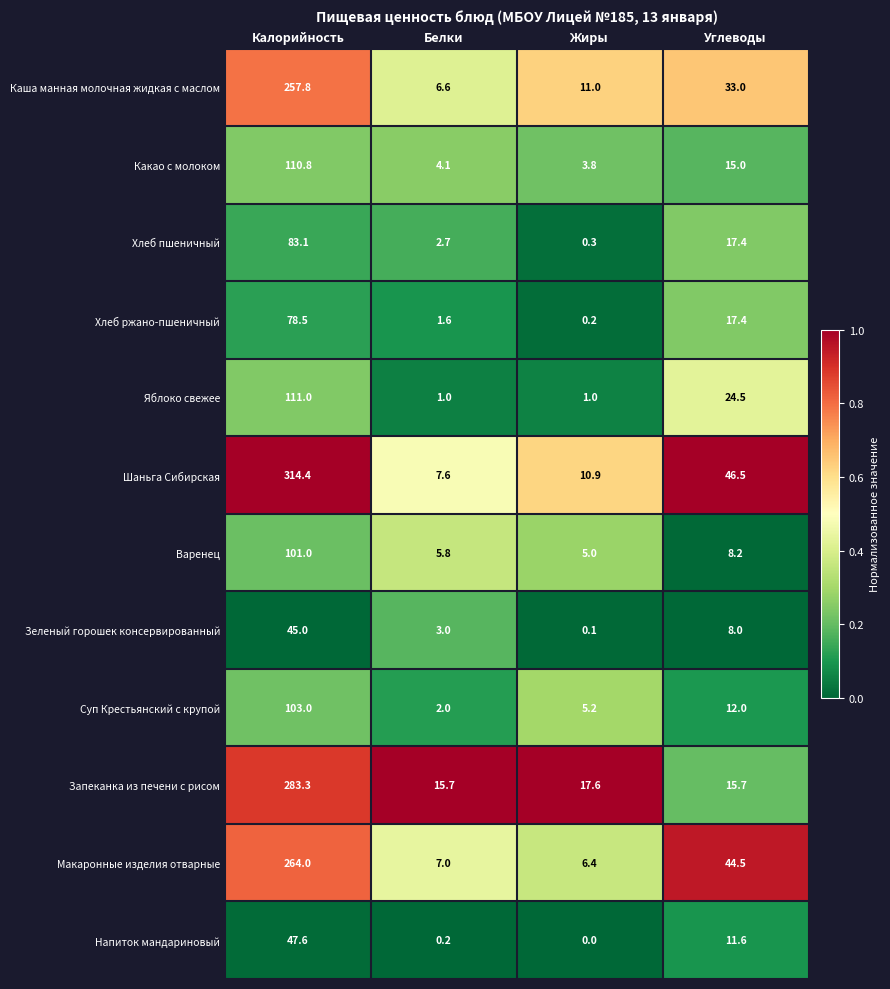

At which label does Запеканка из печени с рисом first exceed 17?

Калорийность